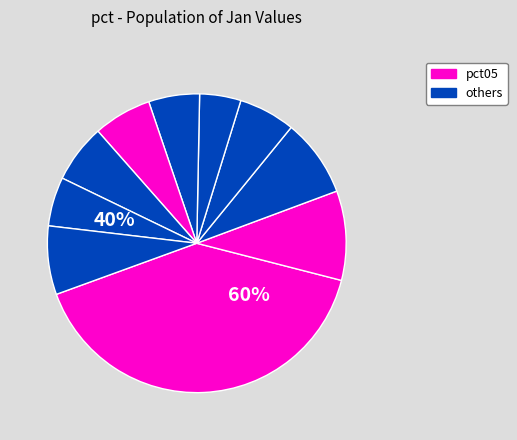

What is the largest slice in the pie chart?

pct05